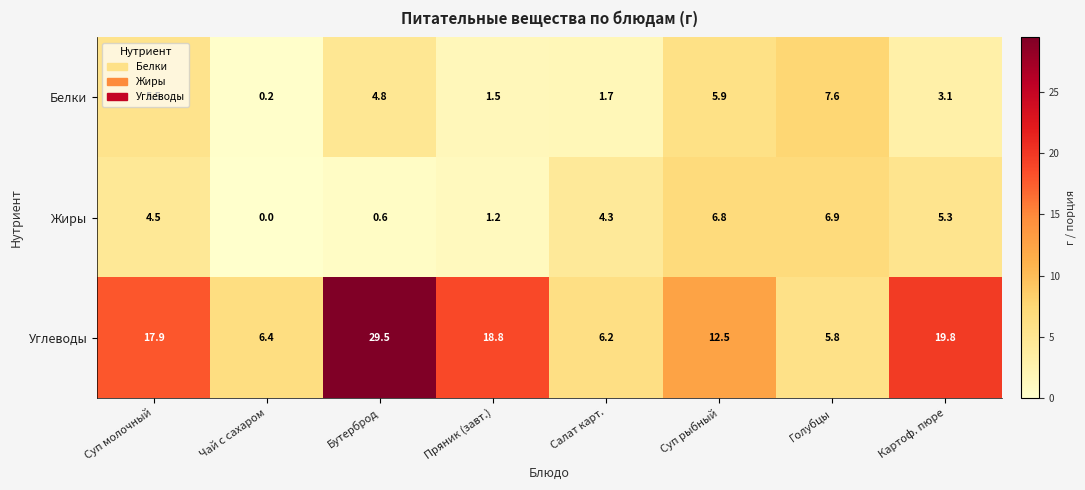

Between Суп рыбный and Голубцы, which series saw the biggest shift?

Углеводы